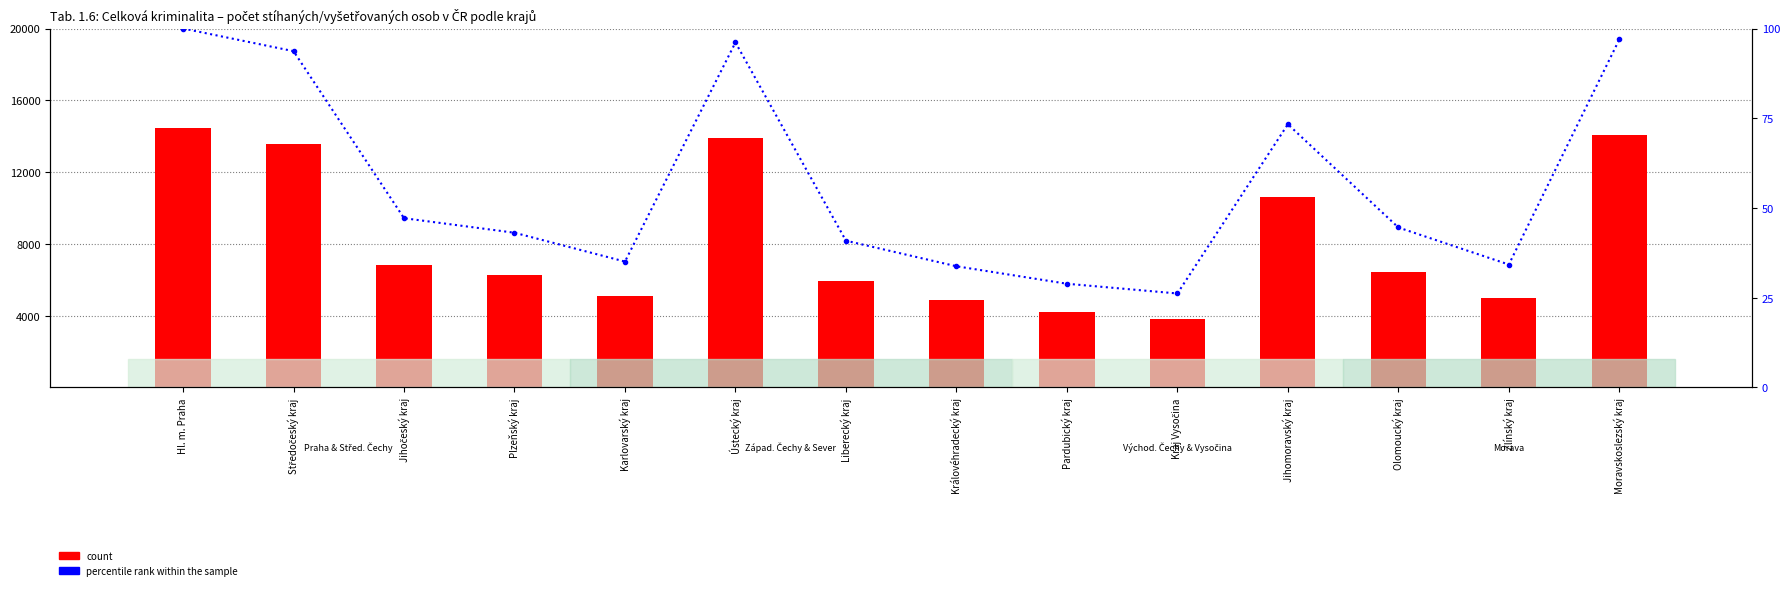

How many data points in count are less than 6454?

7